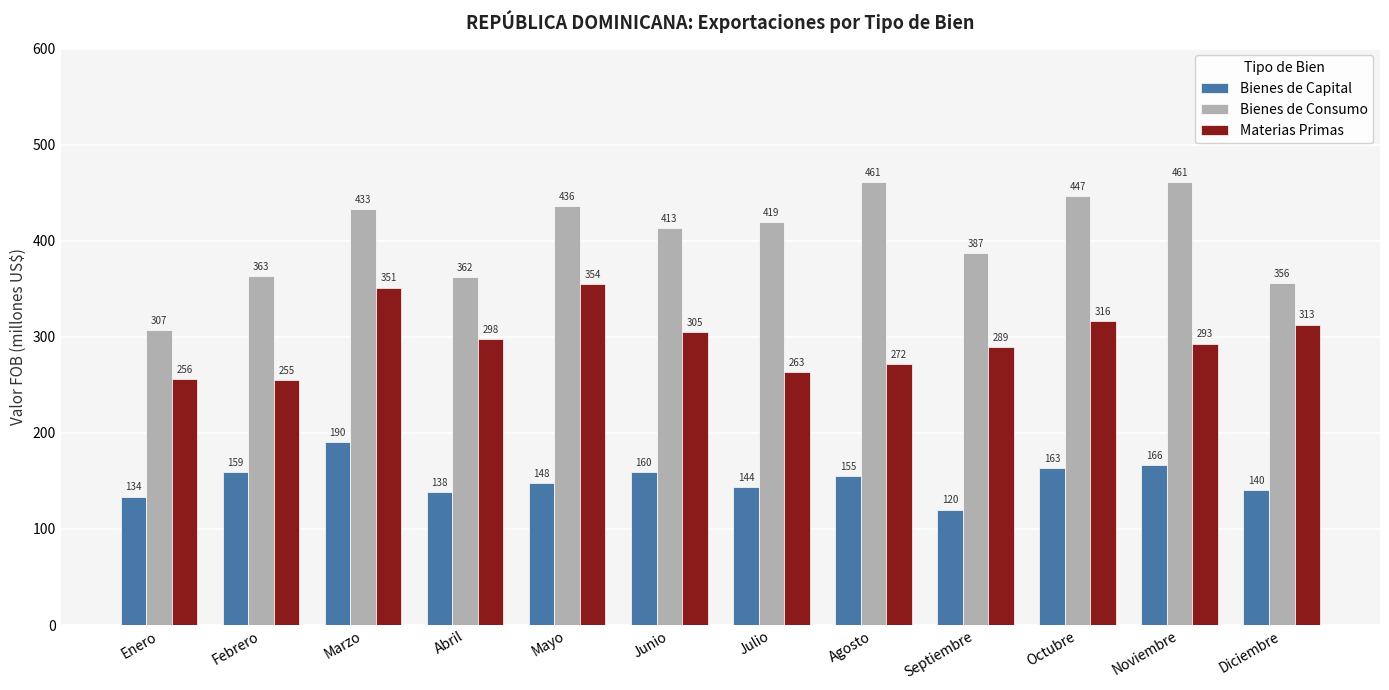

At Marzo, list the series in order from smallest to largest.

Bienes de Capital, Materias Primas, Bienes de Consumo